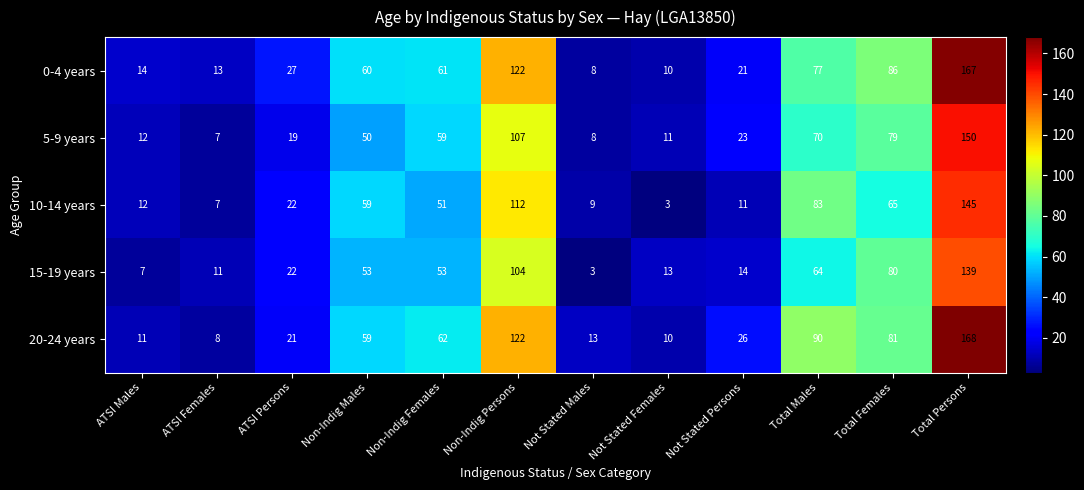

Rank the series by their maximum value, from highest to lowest.

20-24 years, 0-4 years, 5-9 years, 10-14 years, 15-19 years